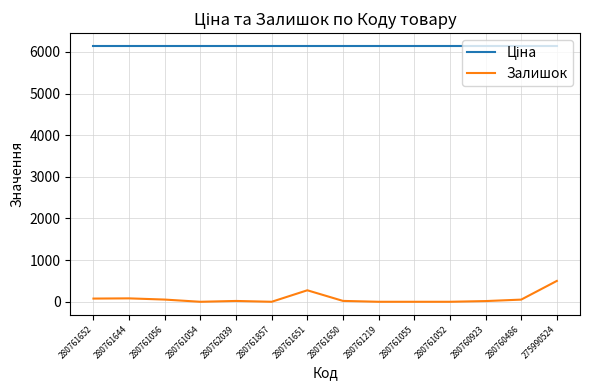

Does the chart have visible grid lines?

Yes